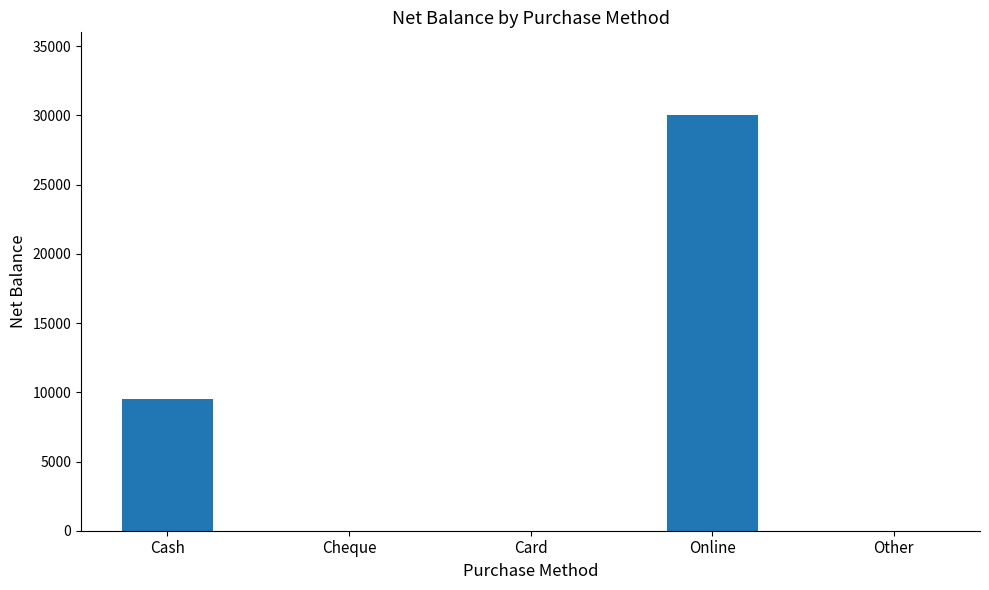

The value at Other is -17102. True or false?

False